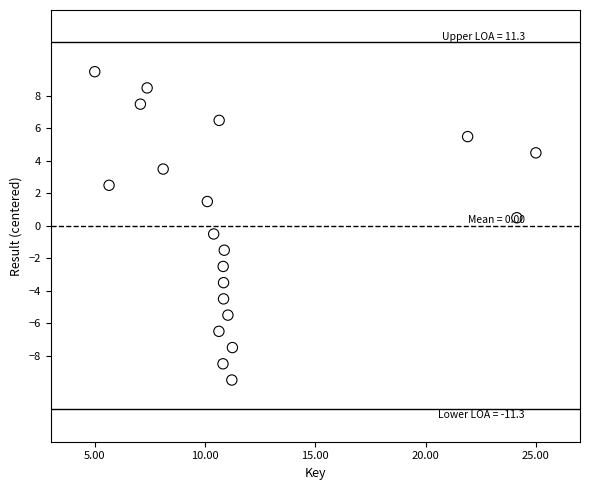

What is the range of Y values (max minus min)?

19.0